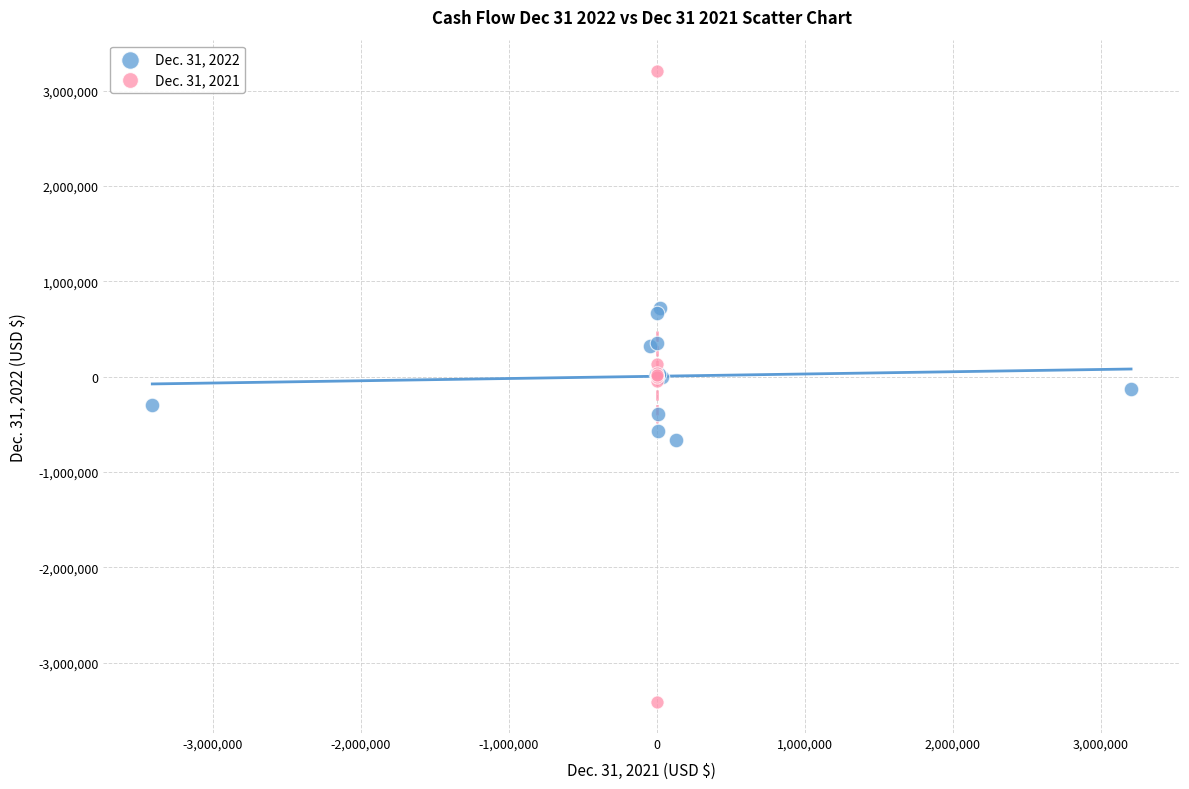

Which series reaches the maximum Y coordinate?

Dec. 31, 2021